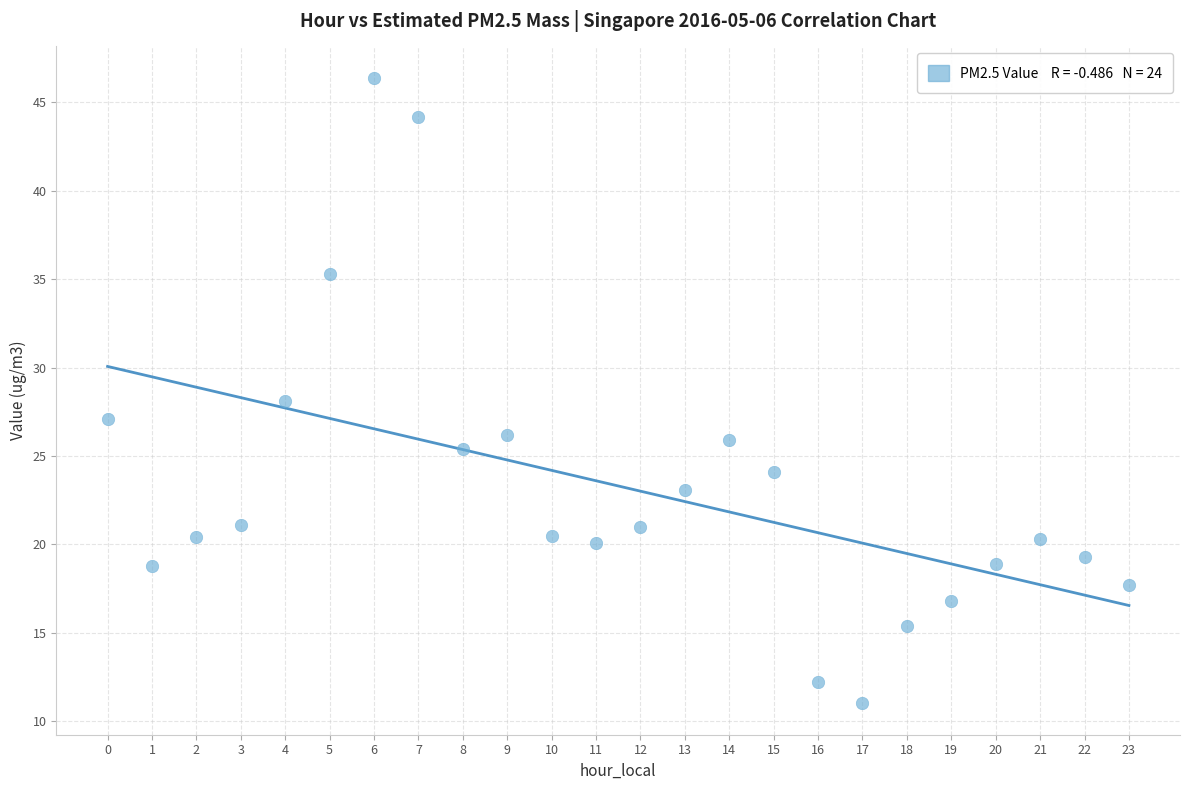

What is the range of Y values (max minus min)?

35.4